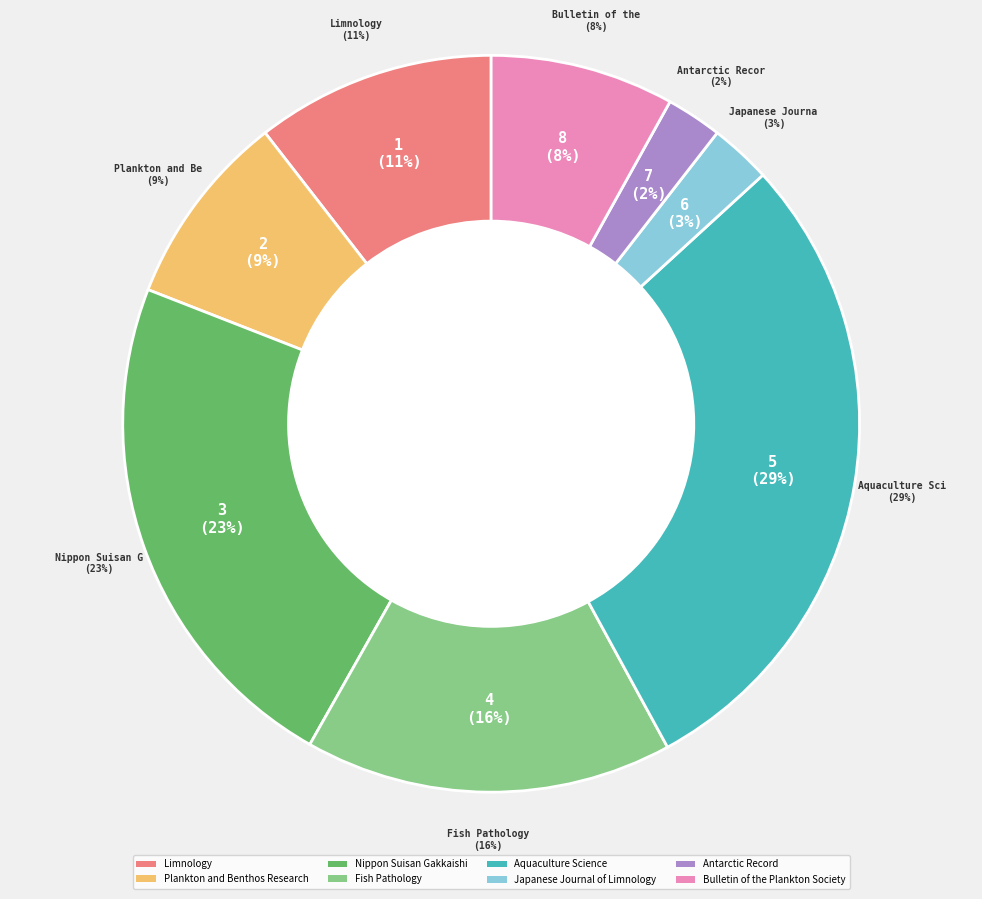

Count the number of slices in the pie.

8